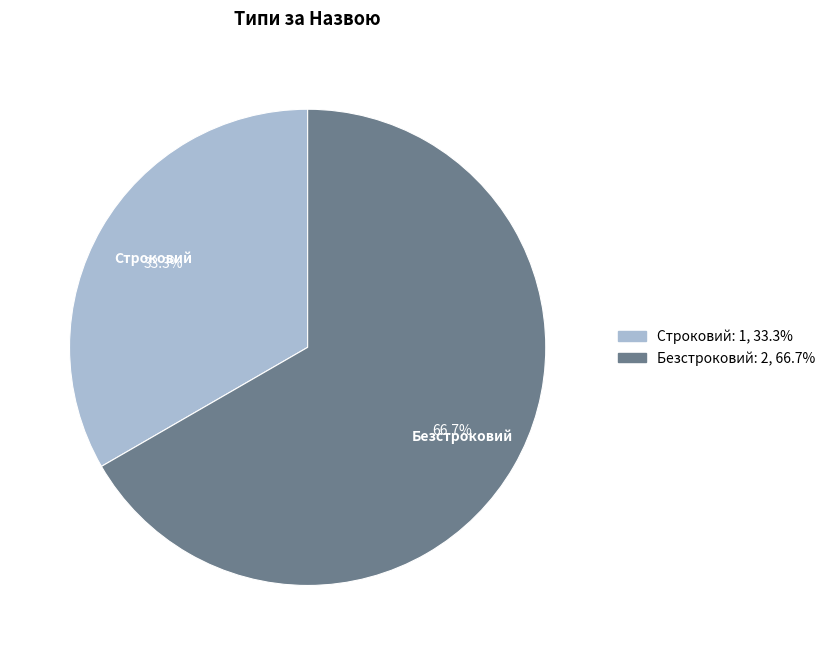

To the nearest percent, what portion does Безстроковий represent?

67%